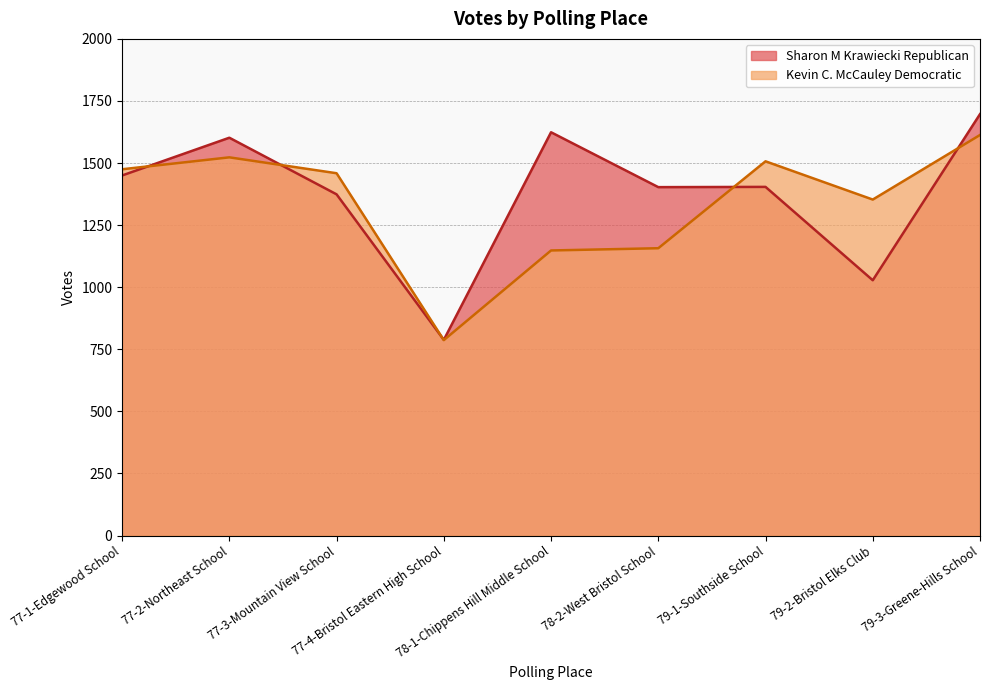

Reading left to right, list all the values displayed in this chart.

Sharon M Krawiecki Republican: 1450	1602	1374	788	1624	1403	1404	1028	1697
Kevin C. McCauley Democratic: 1475	1523	1459	787	1148	1157	1507	1353	1613